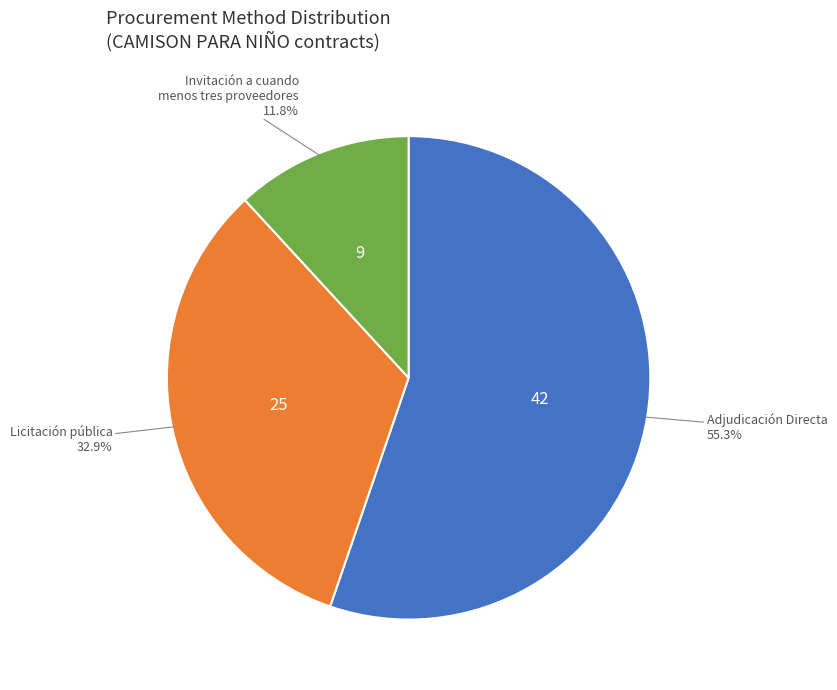

What percentage is the Licitación pública slice, to the nearest percent?

33%